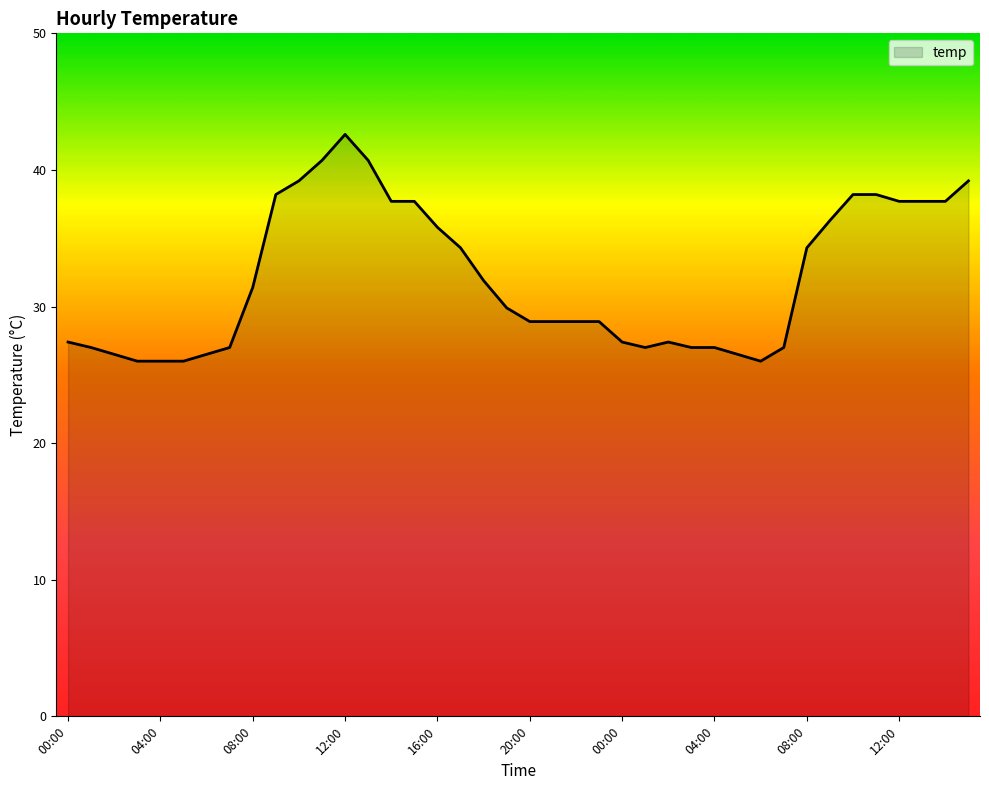

What is the difference between the second highest and minimum values?

14.7